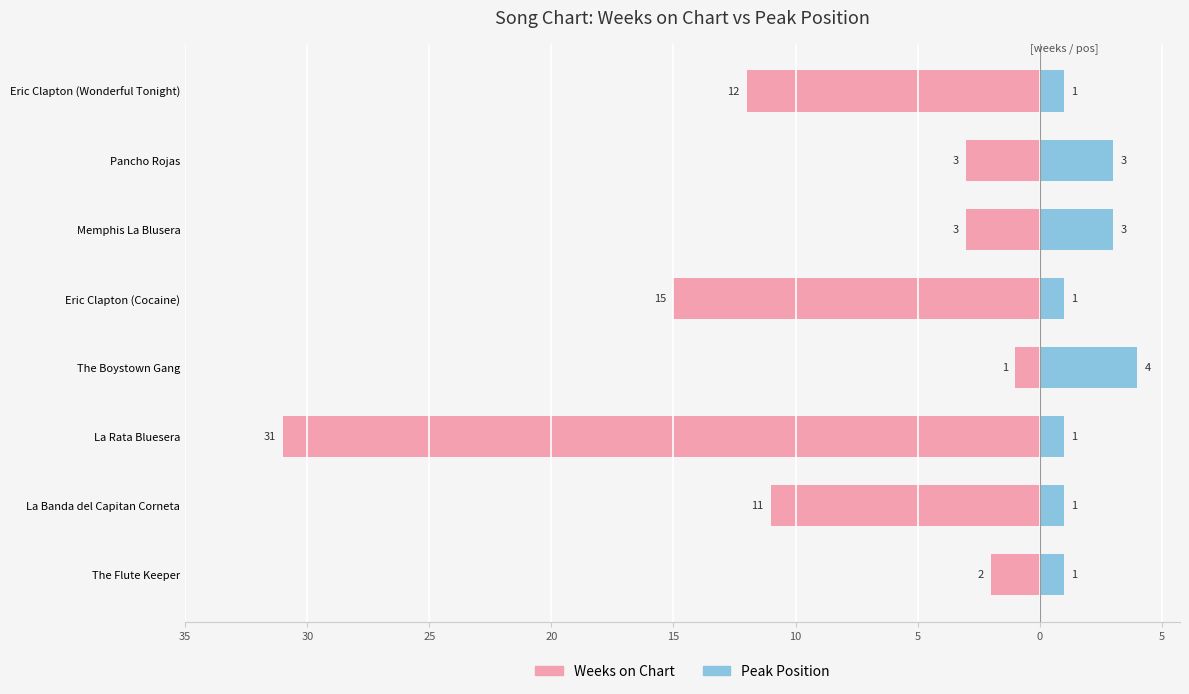

Count the Peak Position values in the range 1 to 3.

7